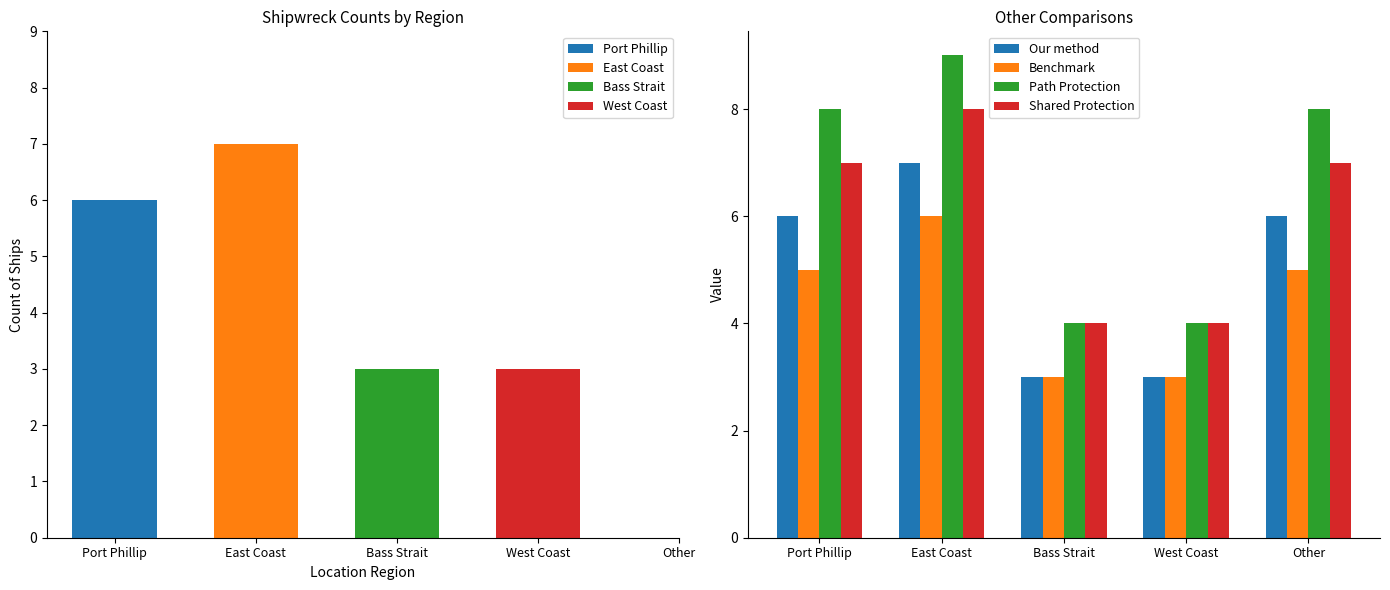

Is it true that Our method equals 7 at East Coast?

True